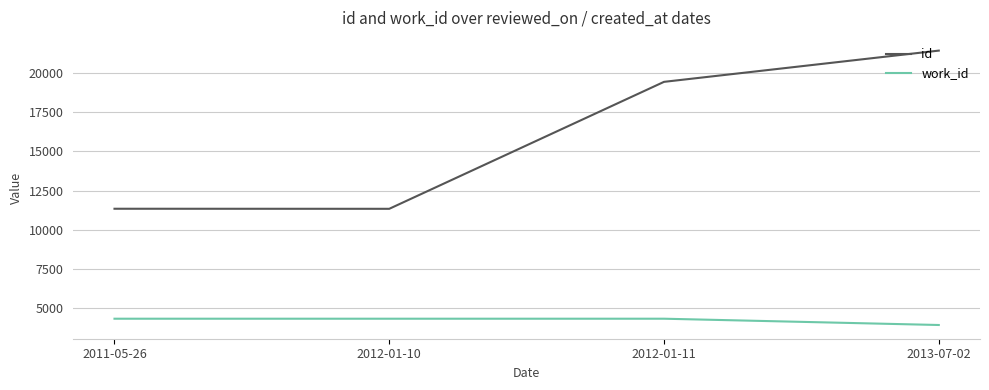

List the series in order of their overall mean, lowest first.

work_id, id